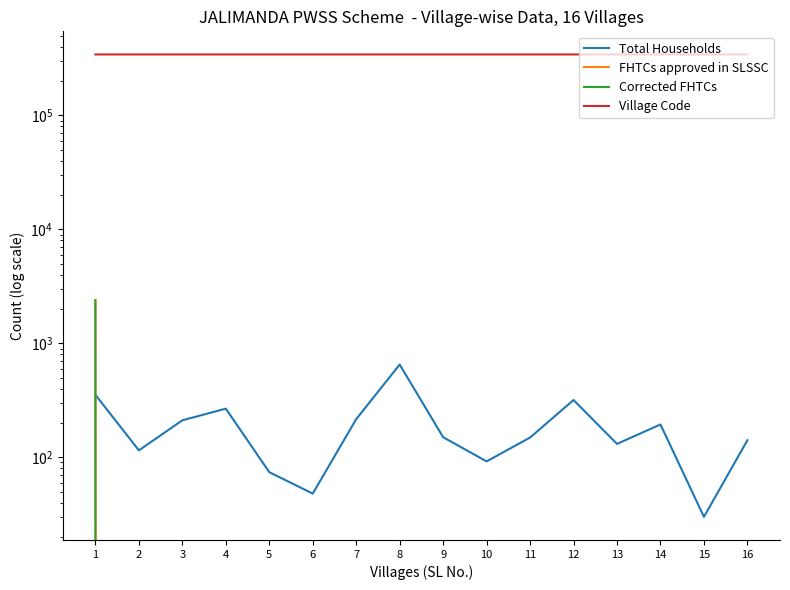

What are all the series names shown in the legend?

Total Households, FHTCs approved in SLSSC, Corrected FHTCs, Village Code